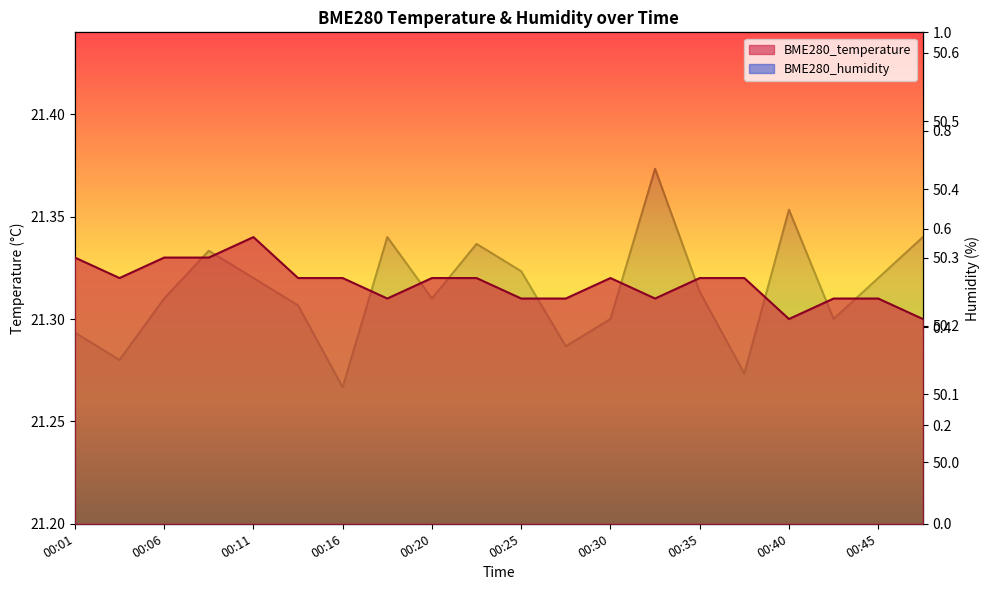

Reading left to right, extract all data points from this chart.

BME280_temperature: 00:01=21.3	00:03=21.3	00:06=21.3	00:08=21.3	00:11=21.3	00:13=21.3	00:16=21.3	00:18=21.3	00:20=21.3	00:23=21.3	00:25=21.3	00:28=21.3	00:30=21.3	00:33=21.3	00:35=21.3	00:37=21.3	00:40=21.3	00:42=21.3	00:45=21.3	00:48=21.3
BME280_humidity: 00:01=50.2	00:03=50.1	00:06=50.2	00:08=50.3	00:11=50.3	00:13=50.2	00:16=50.1	00:18=50.3	00:20=50.2	00:23=50.3	00:25=50.3	00:28=50.2	00:30=50.2	00:33=50.4	00:35=50.2	00:37=50.1	00:40=50.4	00:42=50.2	00:45=50.3	00:48=50.3